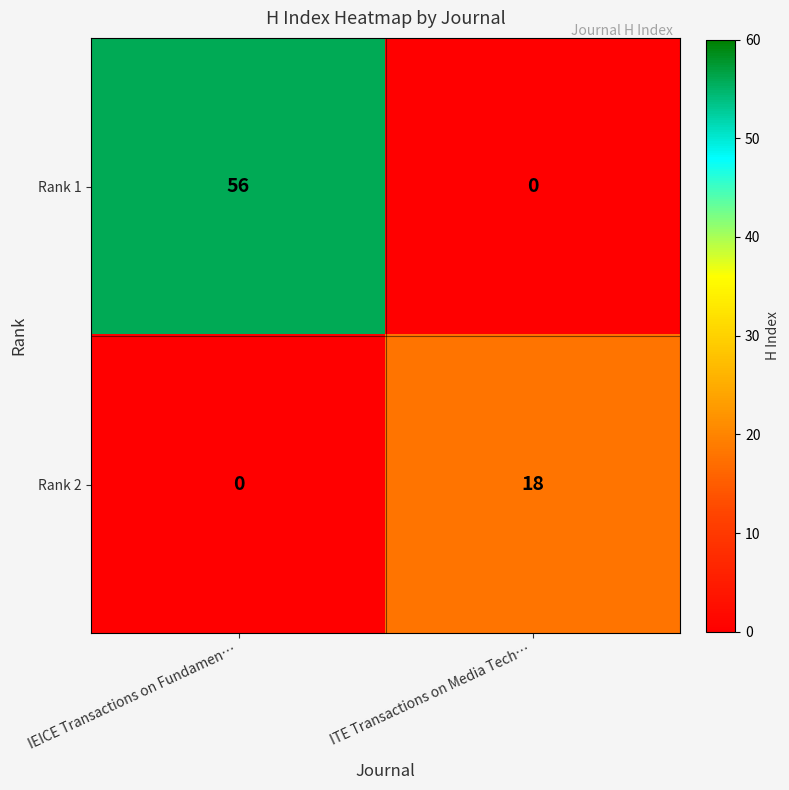

Which label corresponds to the largest value in the chart?

IEICE Transactions on Fundamen…